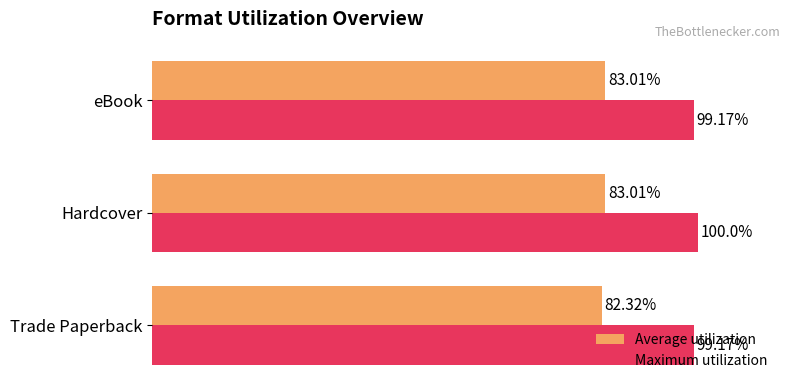

At which category is the sum across all series the highest?

Hardcover